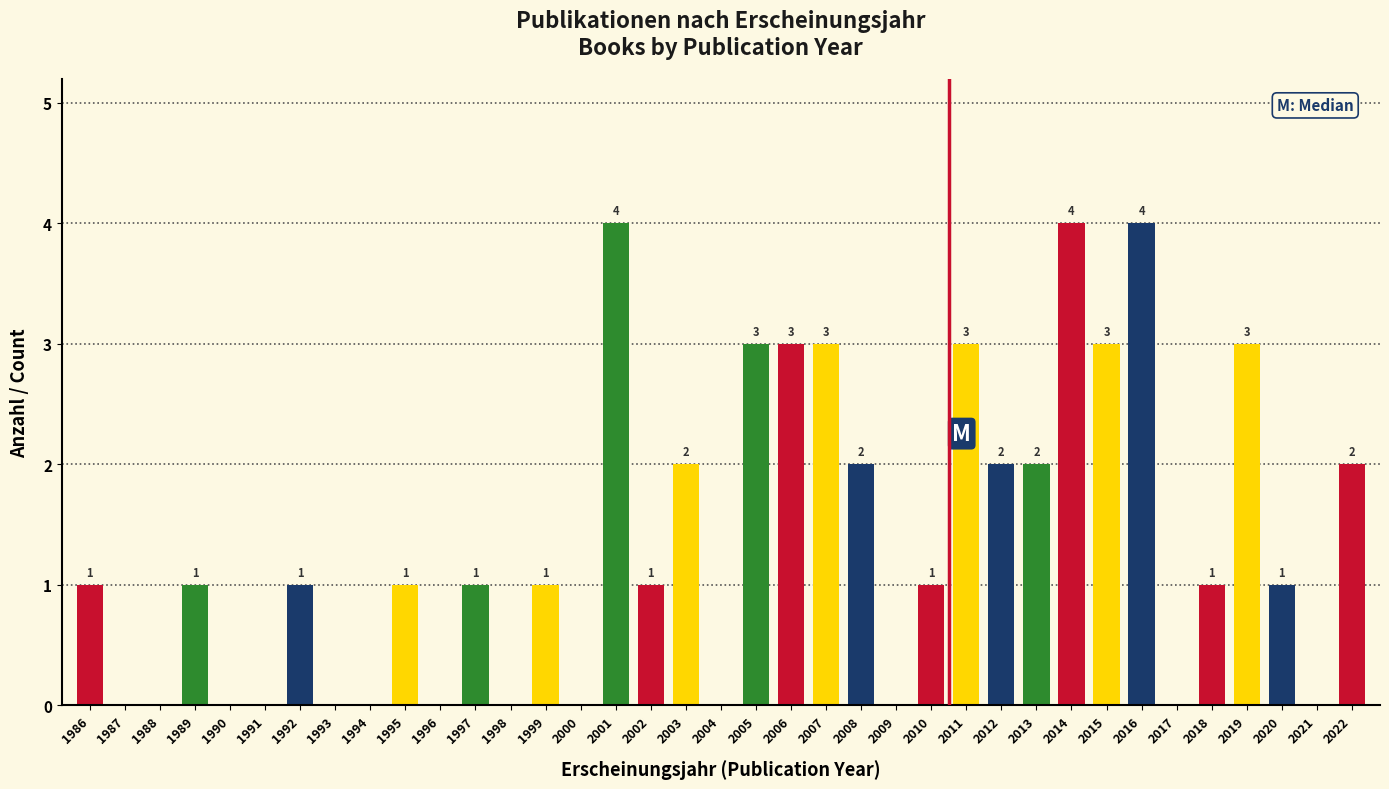

Reading right to left, extract all data points from this chart.

2022=2	2021=0	2020=1	2019=3	2018=1	2017=0	2016=4	2015=3	2014=4	2013=2	2012=2	2011=3	2010=1	2009=0	2008=2	2007=3	2006=3	2005=3	2004=0	2003=2	2002=1	2001=4	2000=0	1999=1	1998=0	1997=1	1996=0	1995=1	1994=0	1993=0	1992=1	1991=0	1990=0	1989=1	1988=0	1987=0	1986=1